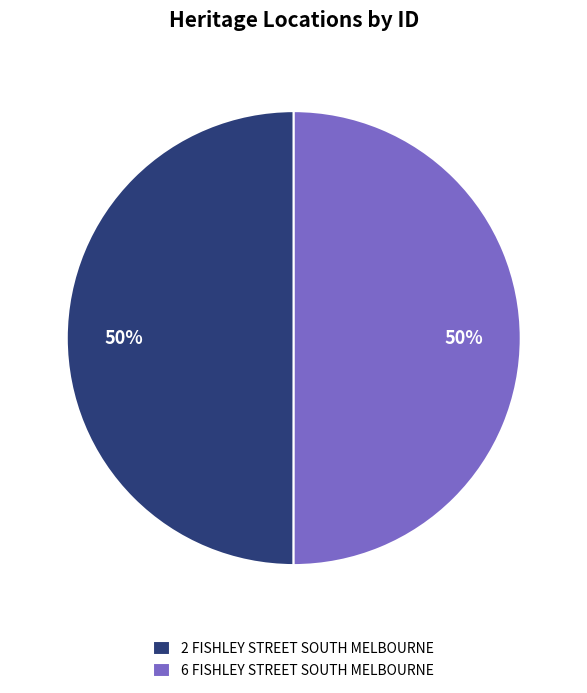

Is the sum of 6 FISHLEY STREET SOUTH MELBOURNE and 2 FISHLEY STREET SOUTH MELBOURNE greater than half?

Yes